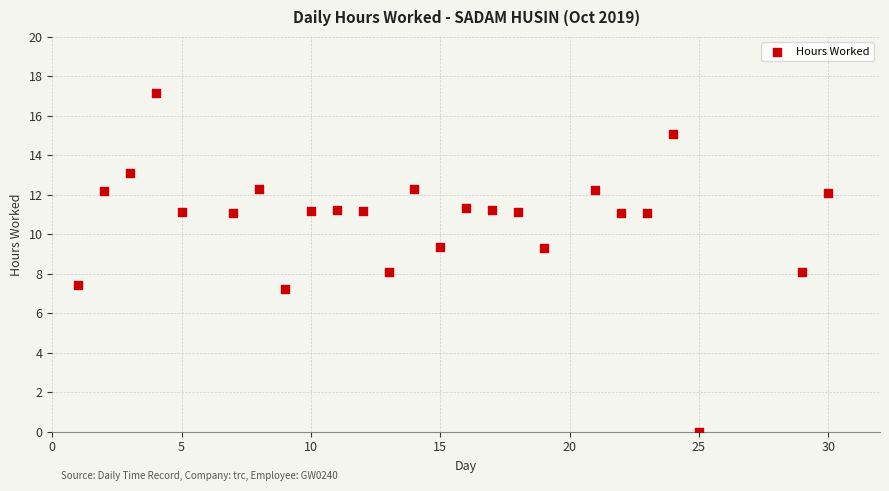

How many points are shown in the scatter plot?

25